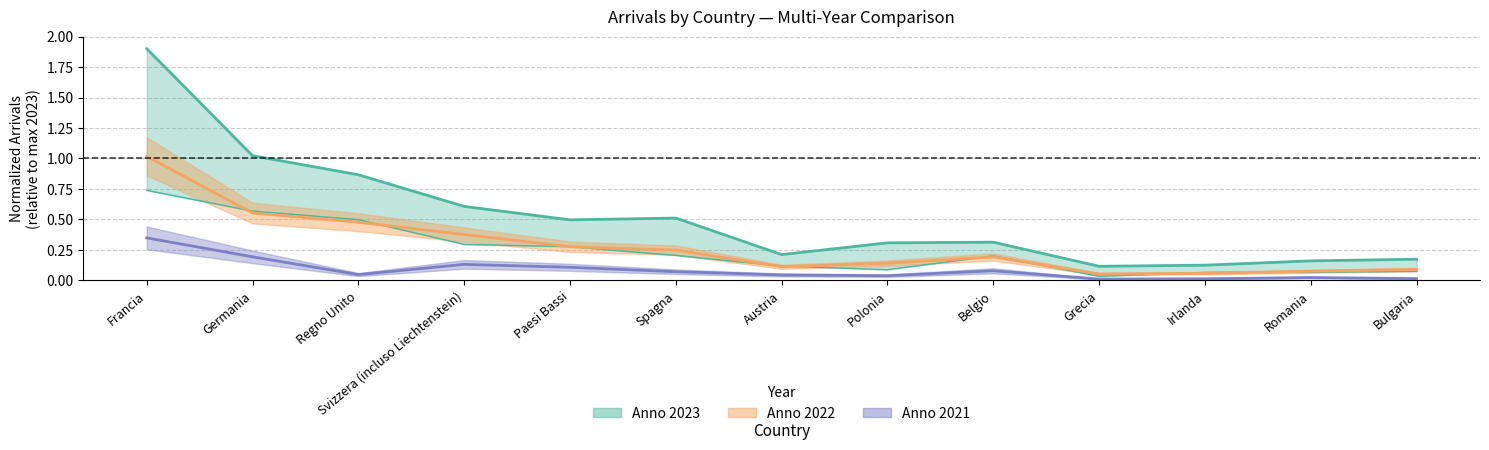

True or false: Anno 2021 and Anno 2022 cross at least once.

False